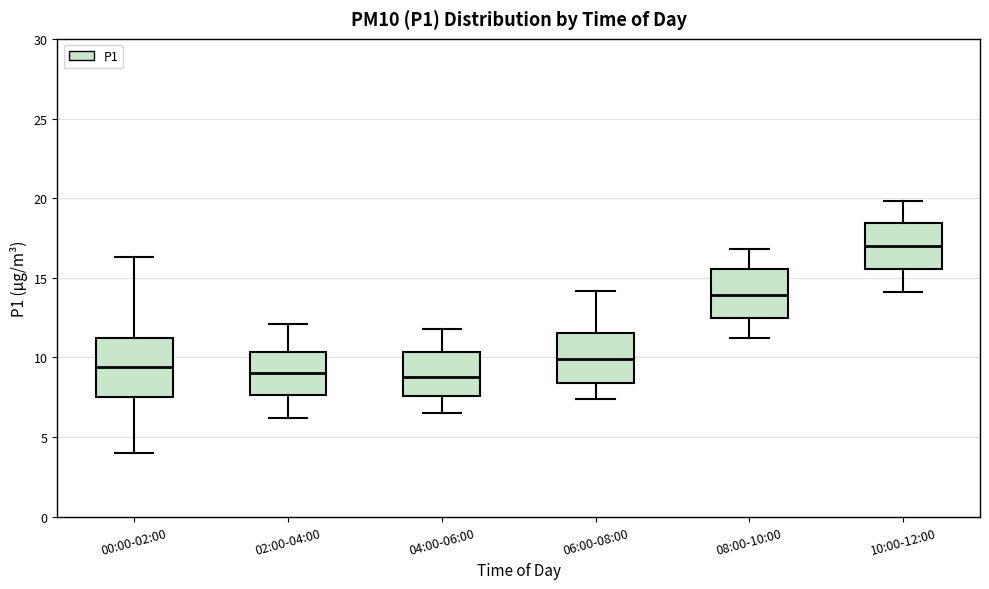

Reading left to right, transcribe this box plot: for each box, give where its median line is, the range the box spans, and where its two whiskers end, as read against the y-axis. The values are not printed on the chart, so give them approximately, as read against the axis.

00:00-02:00: median 9.5, box 7.5 to 11.0, whiskers 4.0 to 16.5
02:00-04:00: median 9.0, box 7.5 to 10.5, whiskers 6.0 to 12.0
04:00-06:00: median 9.0, box 7.5 to 10.5, whiskers 6.5 to 12.0
06:00-08:00: median 10.0, box 8.5 to 11.5, whiskers 7.5 to 14.0
08:00-10:00: median 14.0, box 12.5 to 15.5, whiskers 11.0 to 17.0
10:00-12:00: median 17.0, box 15.5 to 18.5, whiskers 14.0 to 20.0